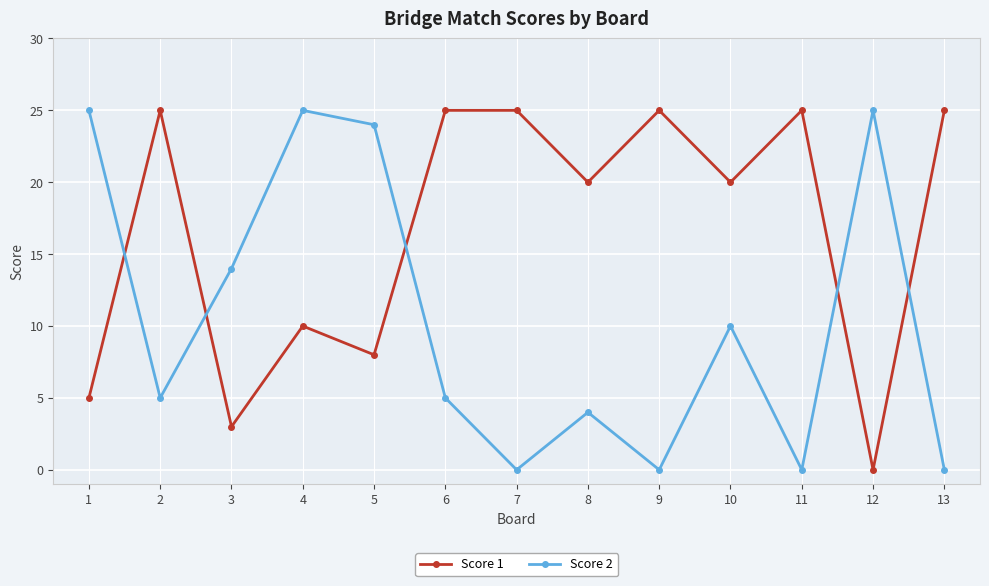

How many values in Score 1 are above zero?

12